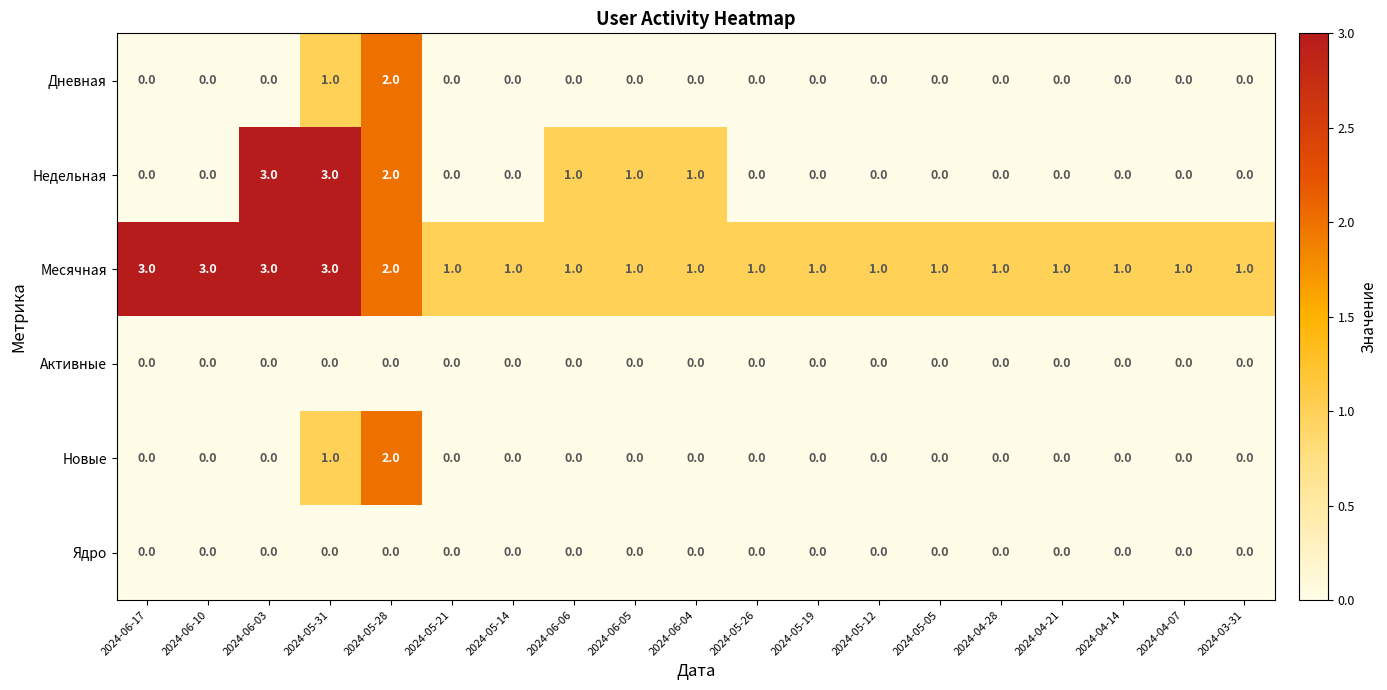

At which label is Месячная closest to 2?

2024-05-28